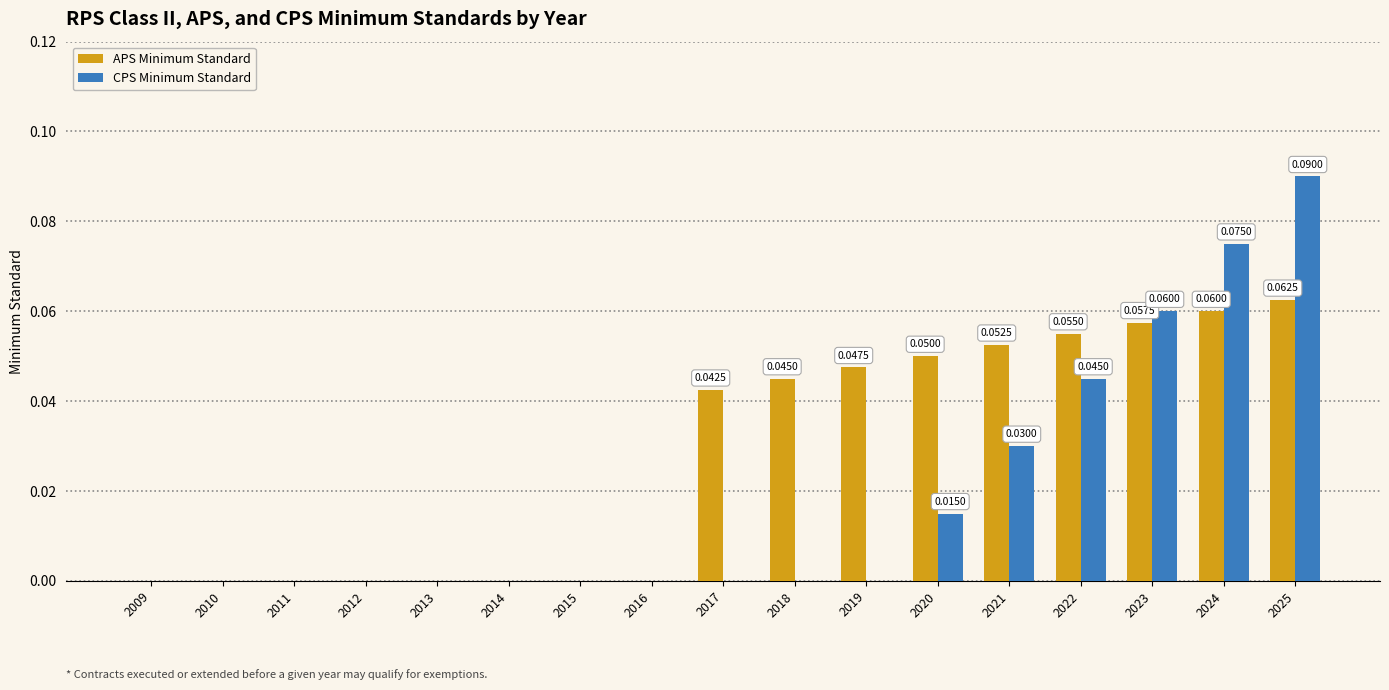

At which category is the sum across all series the highest?

2025